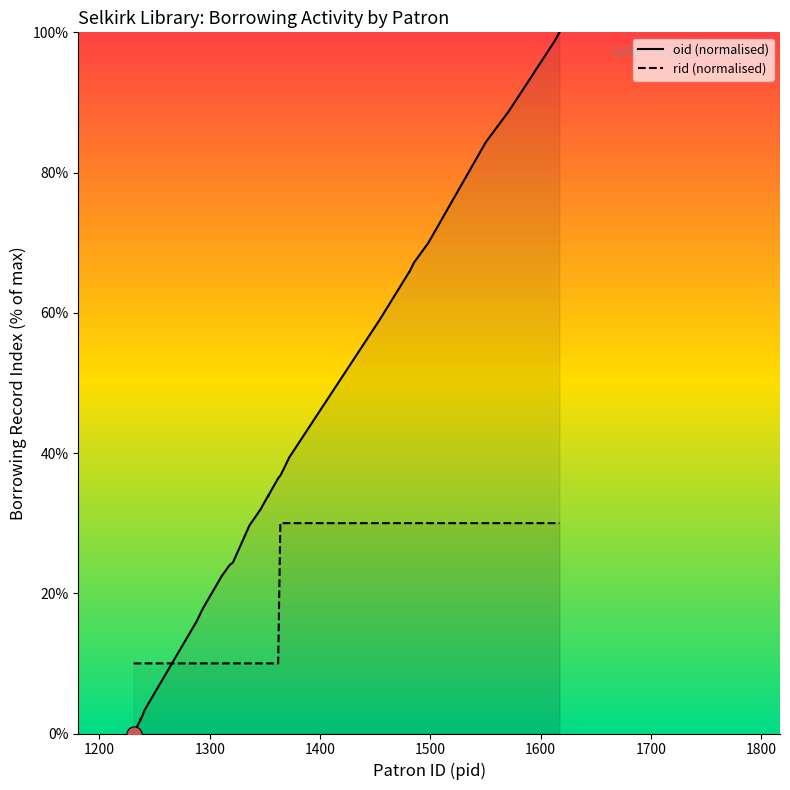

Which series contains the lowest Y value?

oid (normalised)